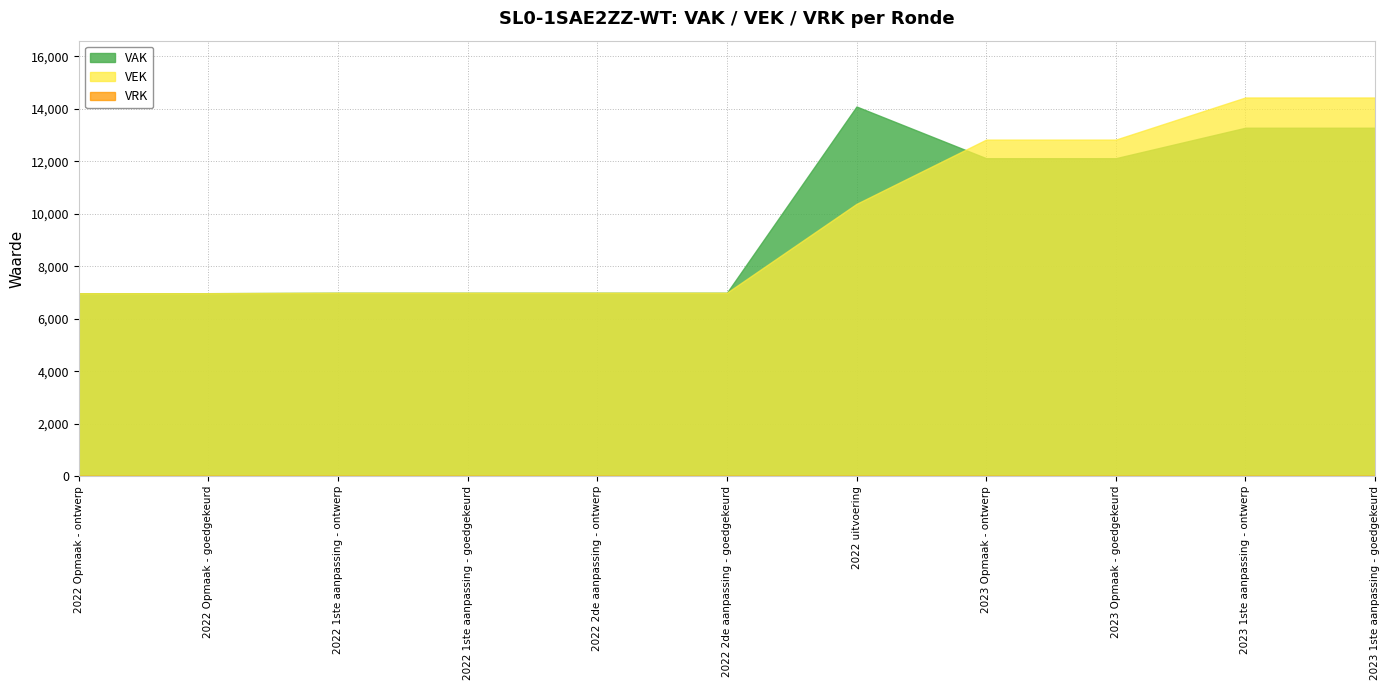

Which category has the lowest value across all series?

2022 Opmaak - ontwerp